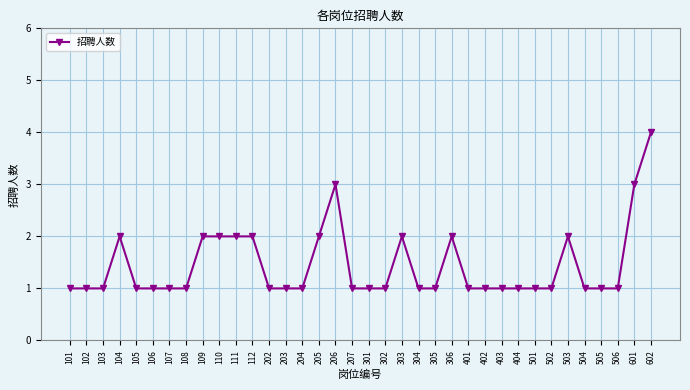

What is the value of the 1st point from the left?

1